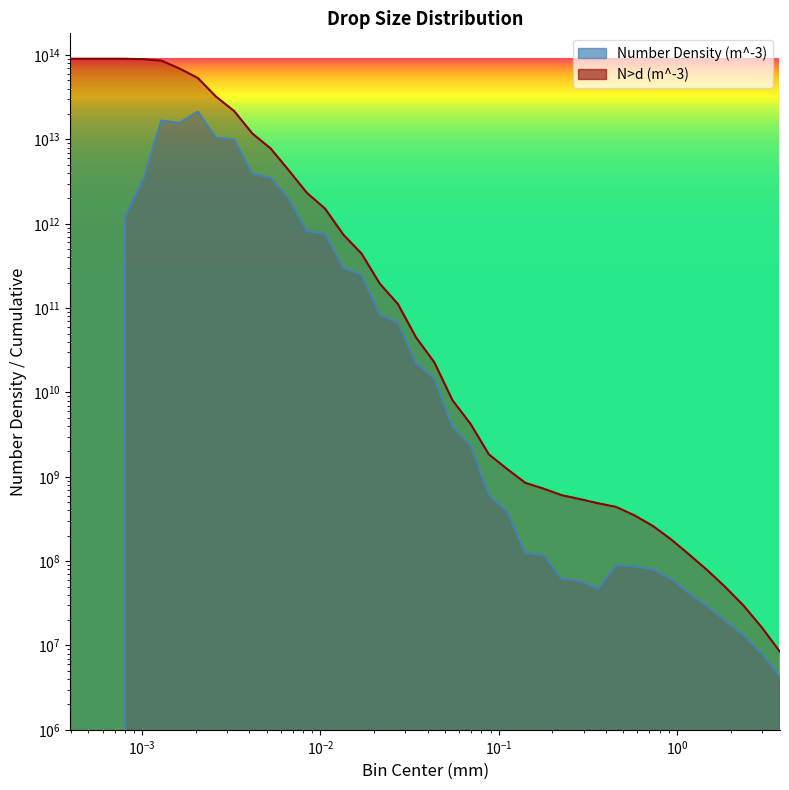

What are all the series names shown in the legend?

Number Density (m^-3), N>d (m^-3)